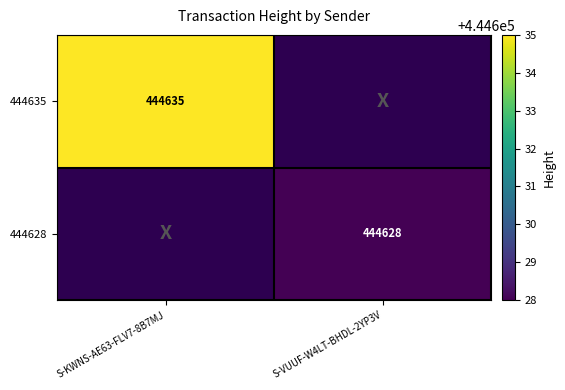

Is the value of 444628 at S-VUUF-W4LT-BHDL-2YP3V greater than the value of 444635 at S-KWNS-AE63-FLV7-8B7MJ?

No